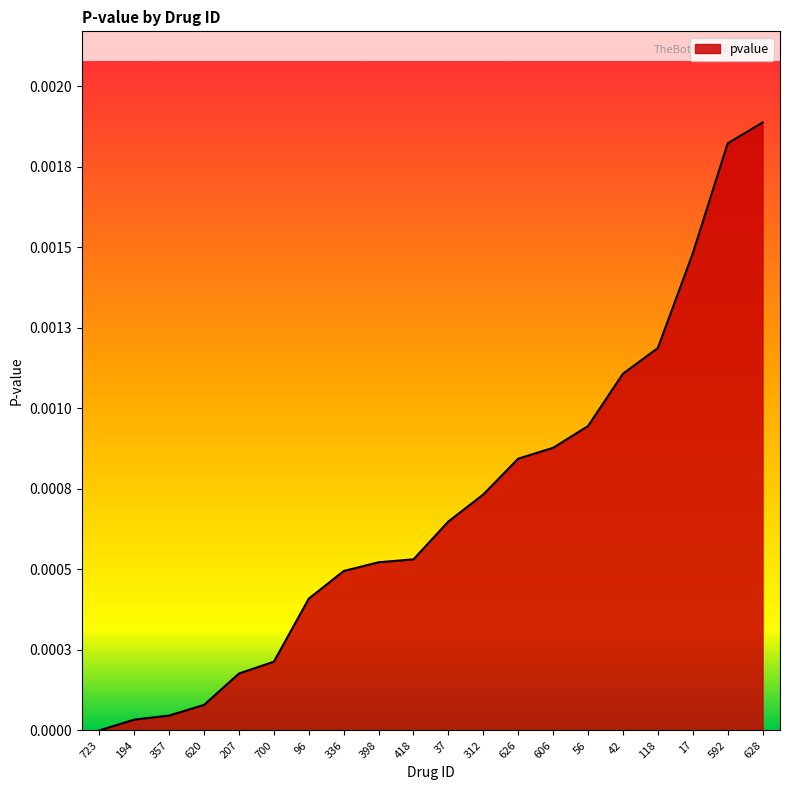

How many lines are shown in the chart?

1